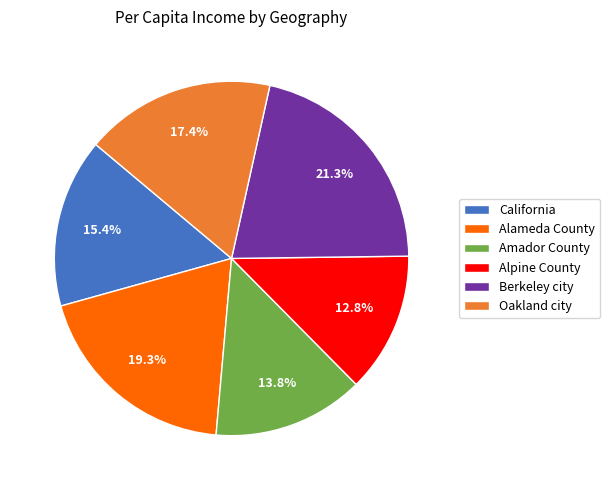

What is the smallest slice in the pie chart?

Alpine County